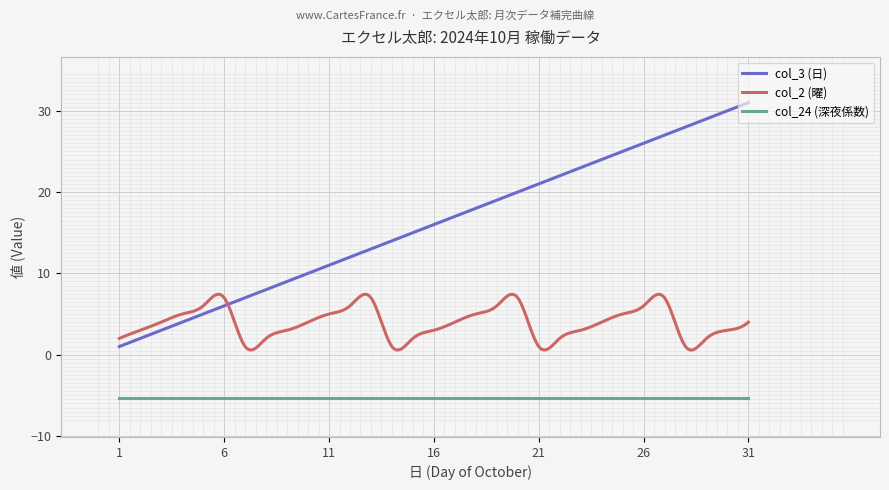

True or false: col_24 (深夜係数) and col_2 (曜) intersect in this chart.

False